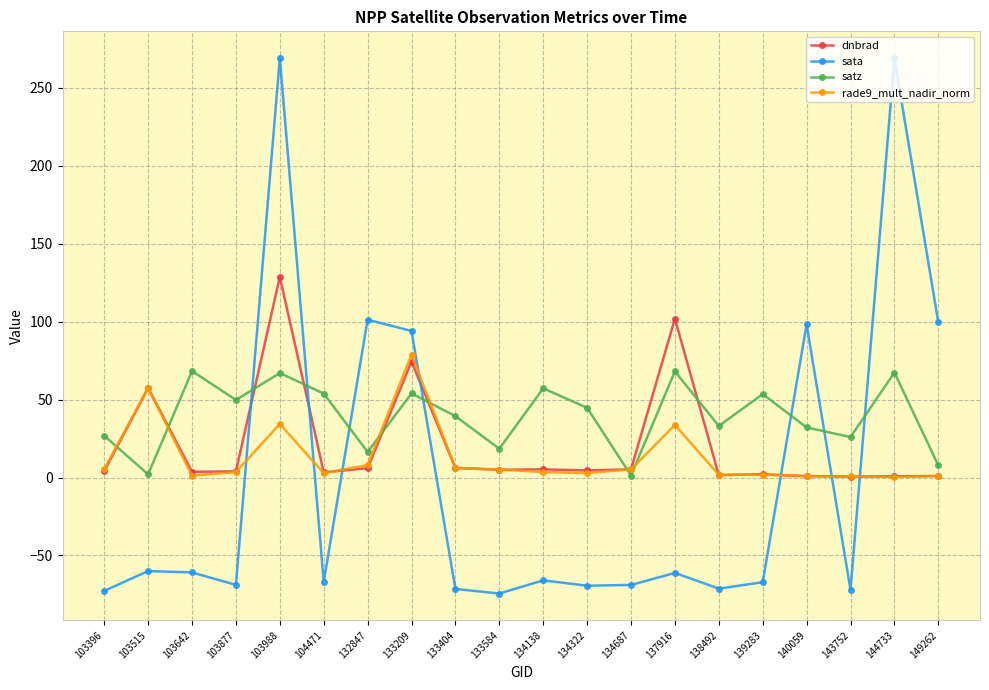

What is the smallest value displayed?

-74.4